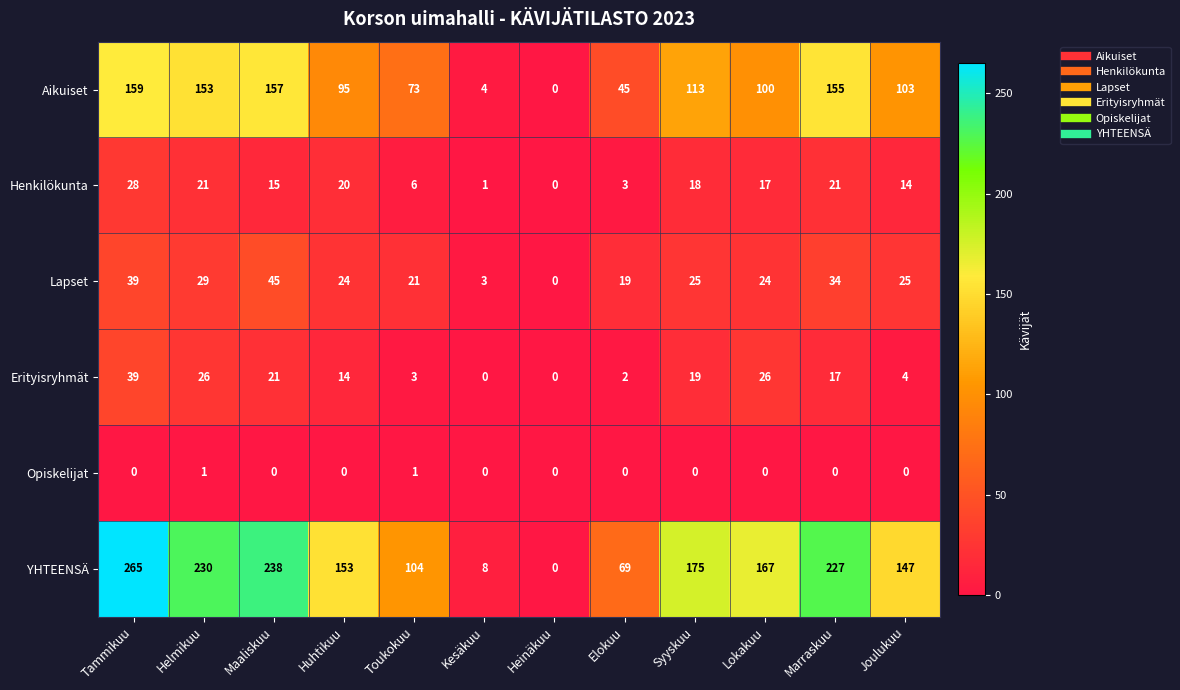

List the series in order of their peak value, highest first.

YHTEENSÄ, Aikuiset, Lapset, Erityisryhmät, Henkilökunta, Opiskelijat